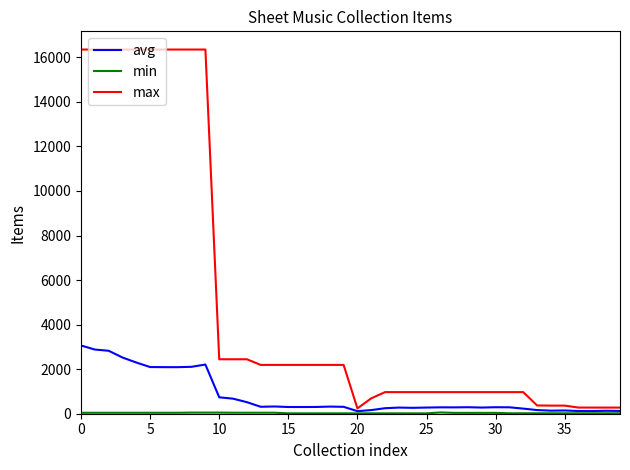

What is the highest value of the avg series?

3062.5